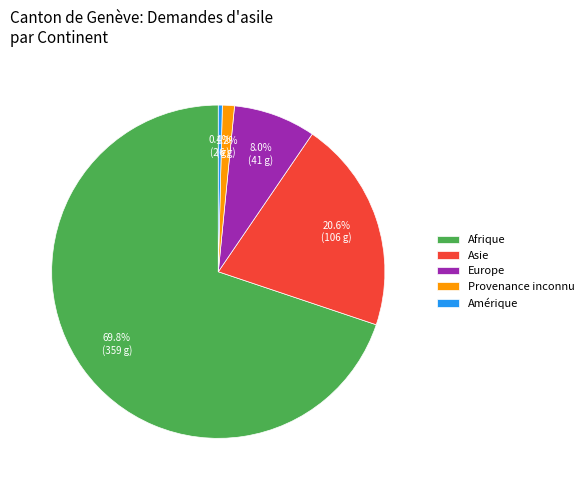

Which slice is the smallest?

Amérique